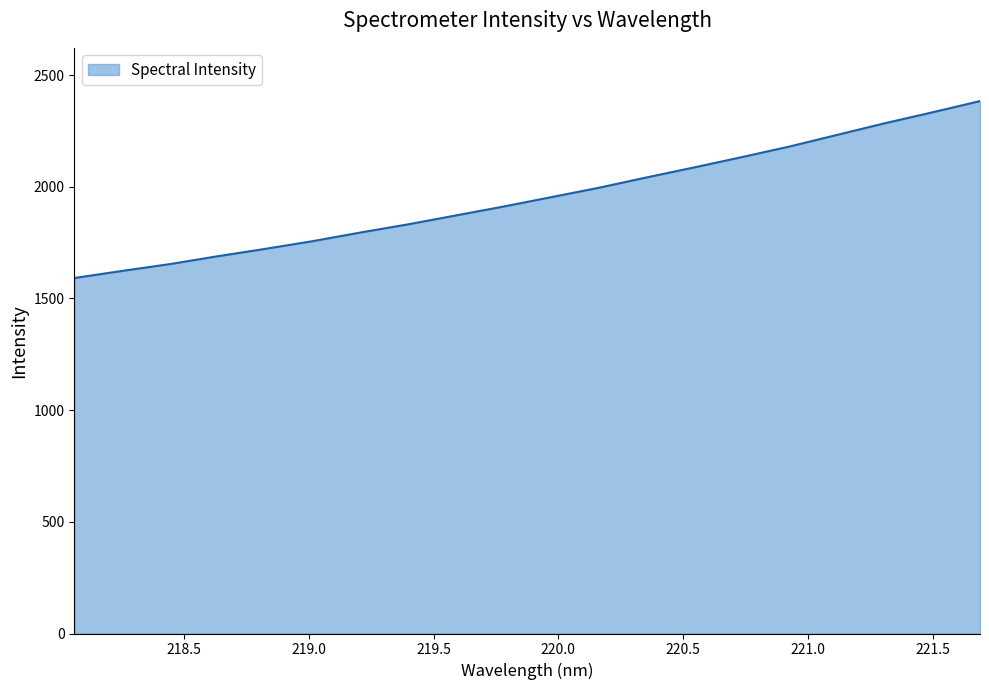

What is the maximum value shown in the chart?

2383.5